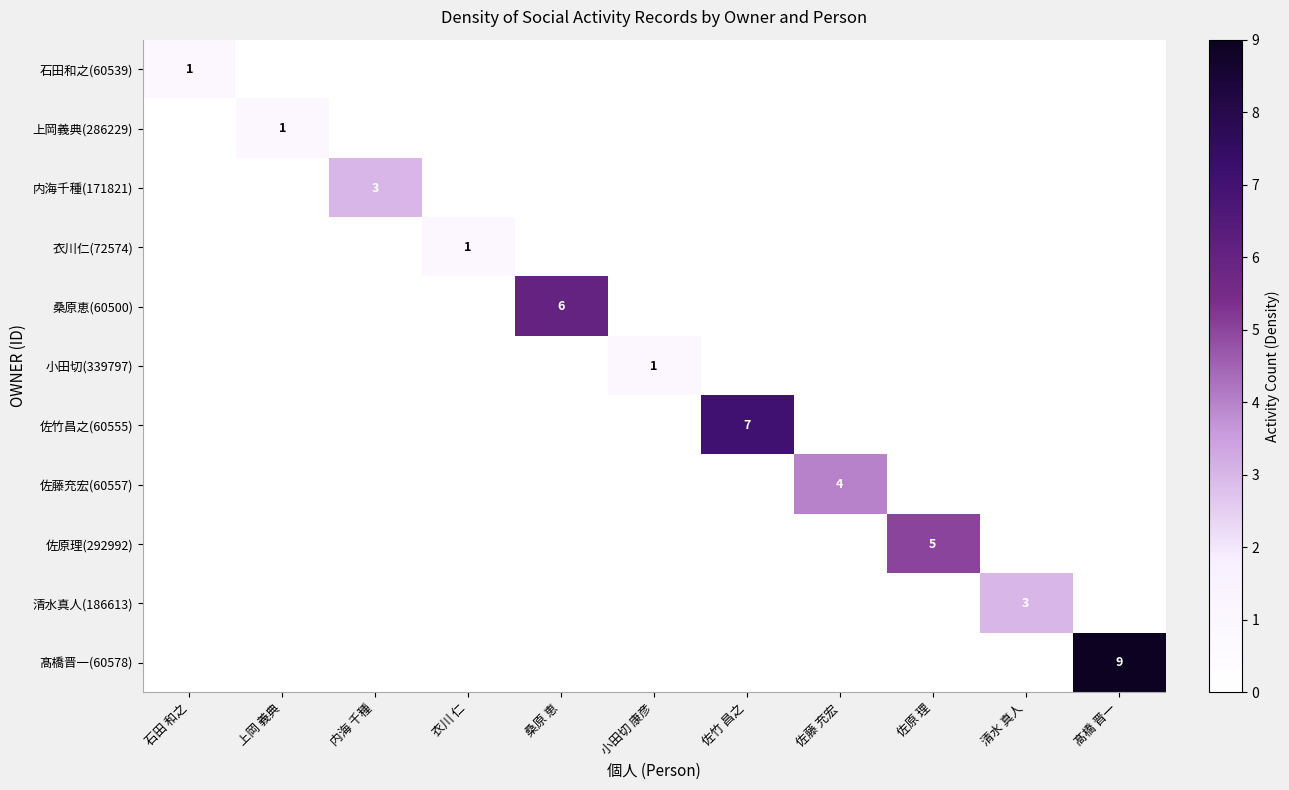

Is it true that 衣川仁(72574) equals 1 at 衣川 仁?

True